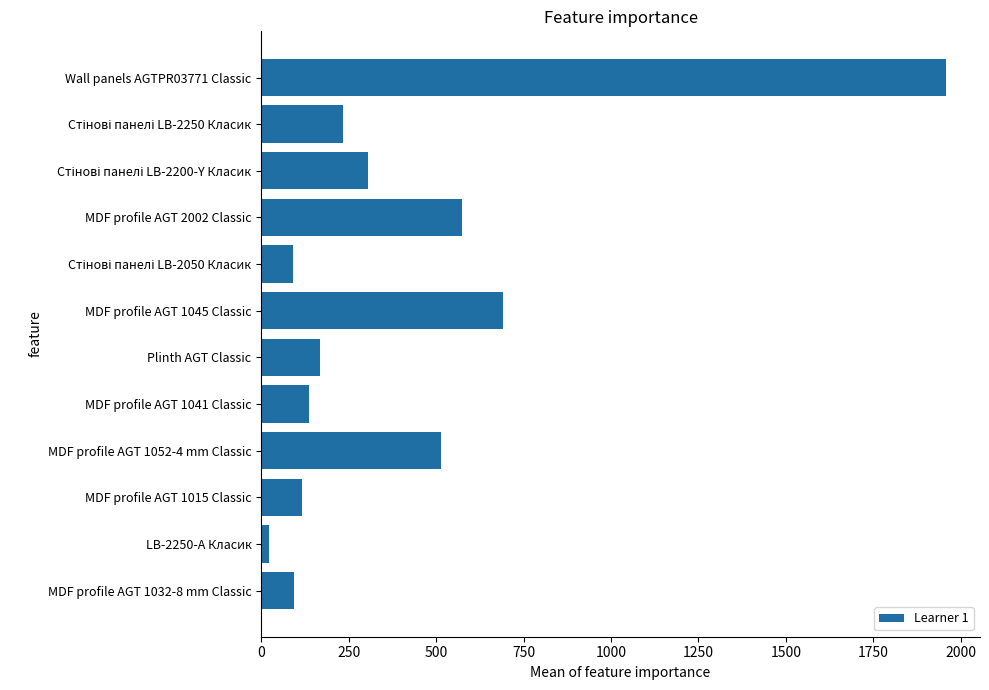

What is the label of the 9th bar from the top?

MDF profile AGT 1052-4 mm Classic